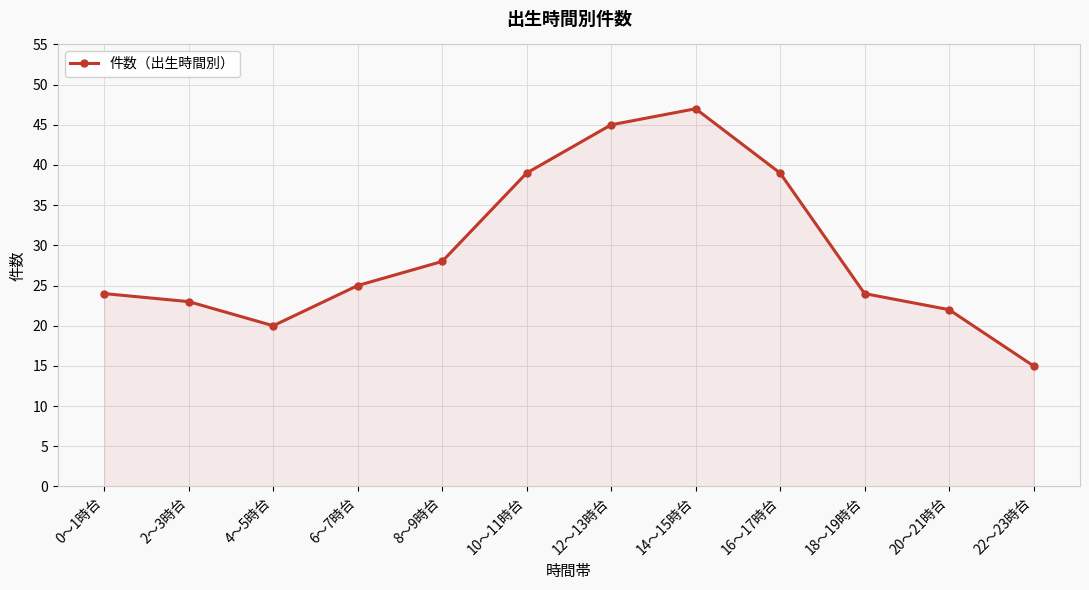

Reading left to right, extract all data points from this chart.

24	23	20	25	28	39	45	47	39	24	22	15